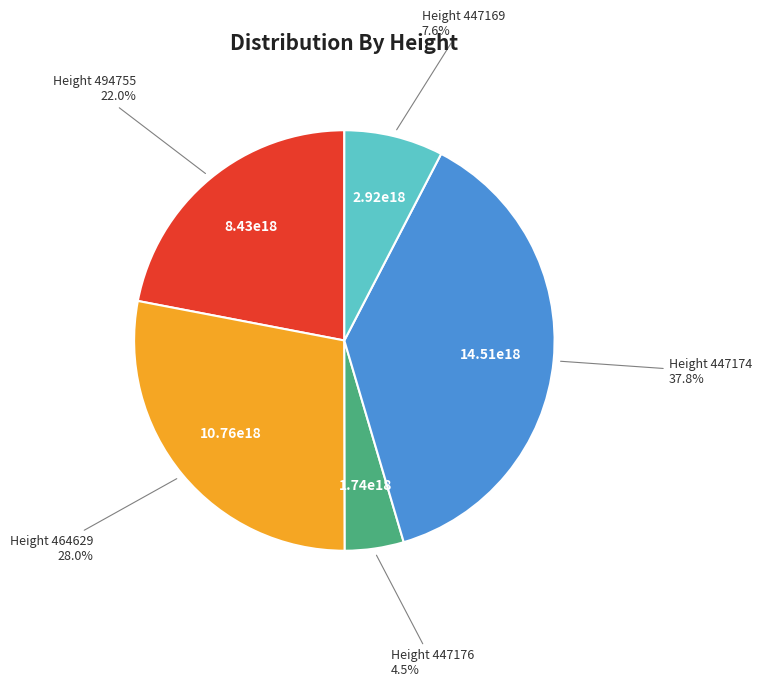

Does any single category account for the majority?

No